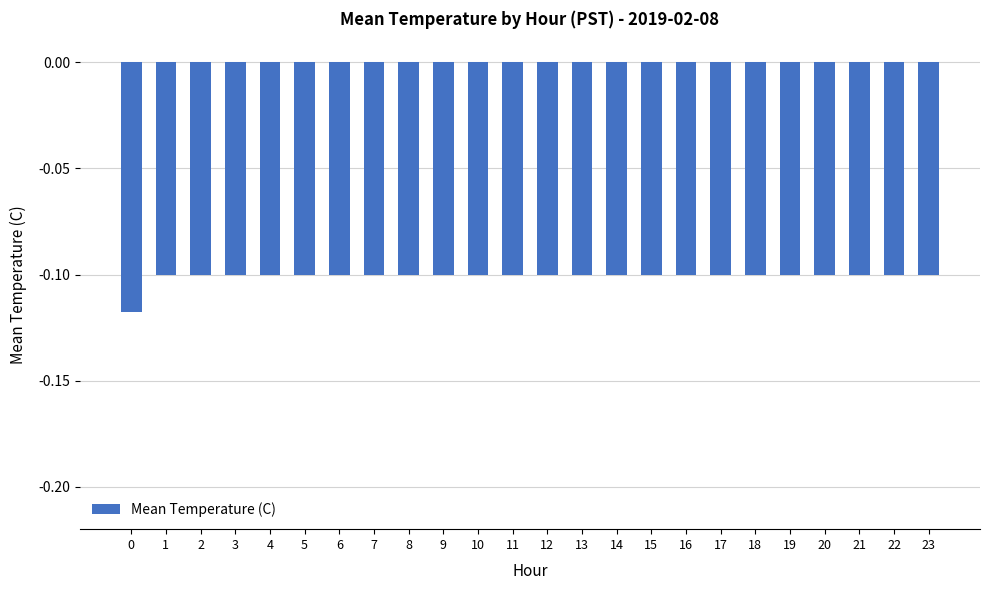

What is the sum of all values?

-2.4